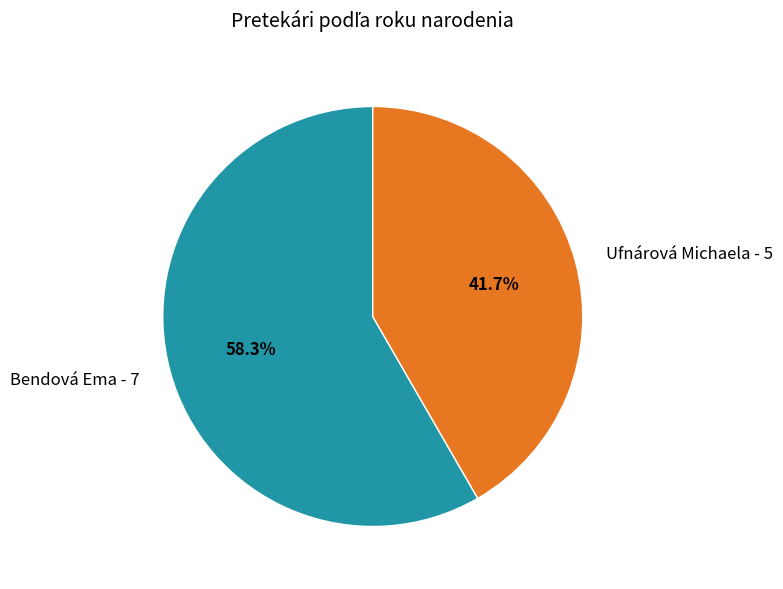

Count the number of slices in the pie.

2